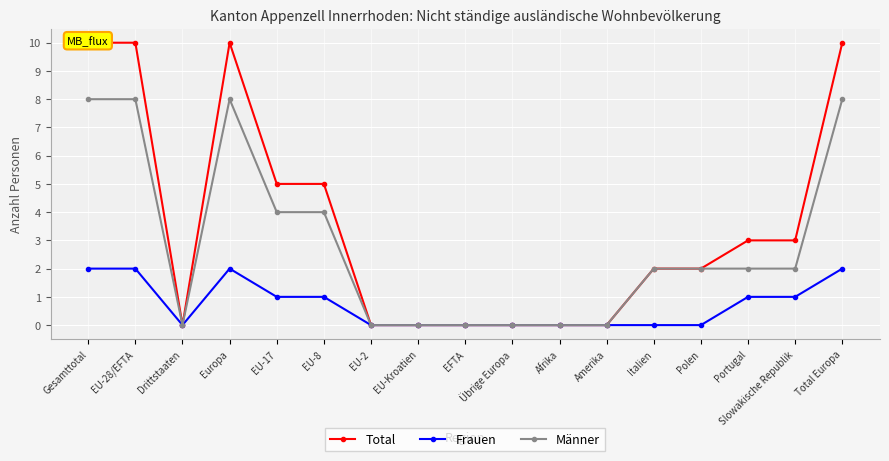

How many data points does each series have?

17